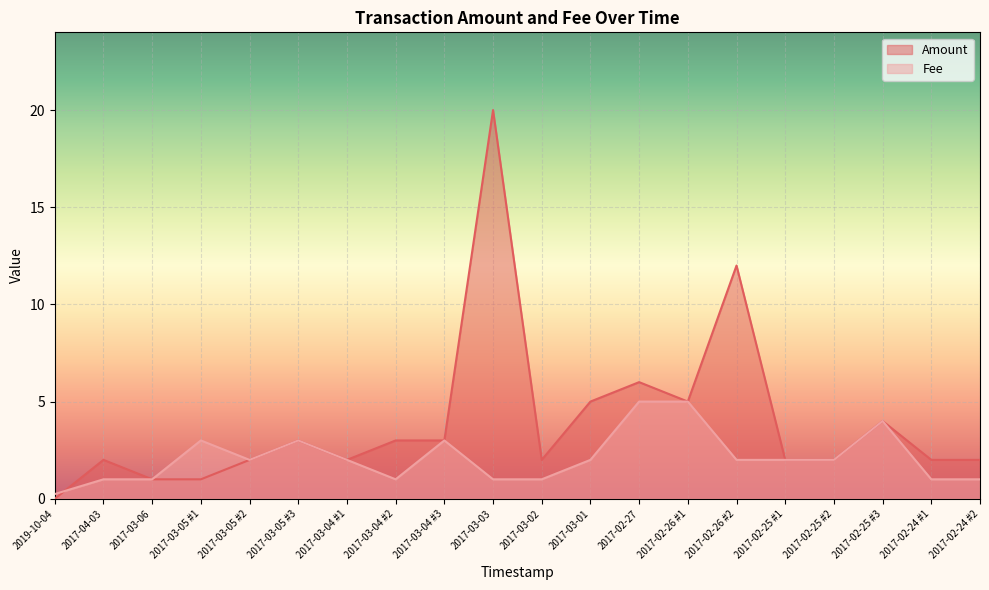

Between which two adjacent categories do Amount and Fee first intersect?

2019-10-04 and 2017-04-03